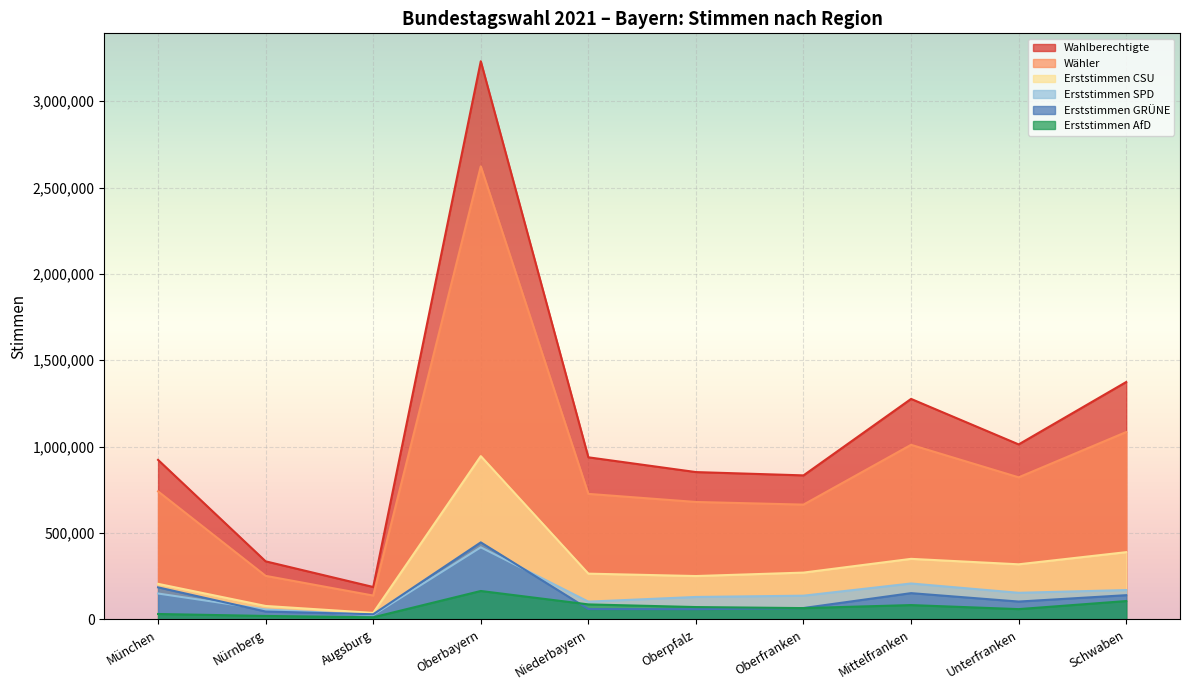

Does the chart display data point markers on the line(s)?

No